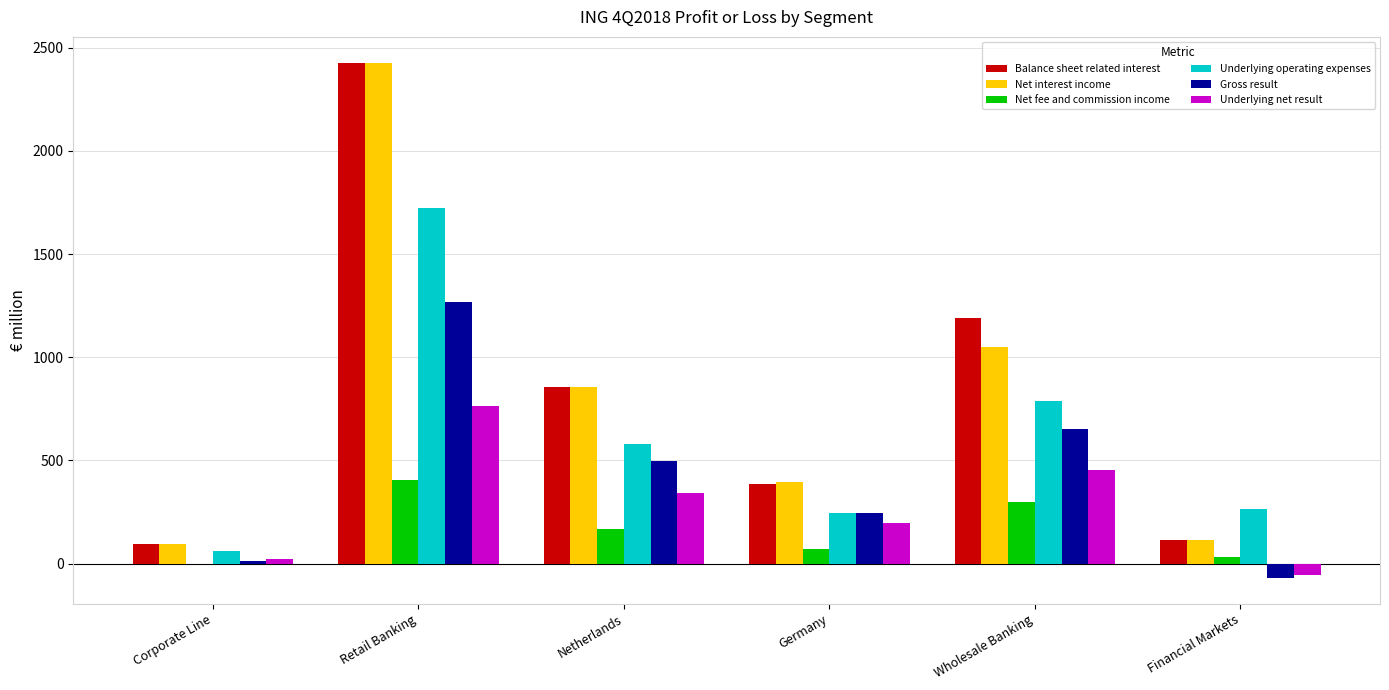

What is the sum of all Underlying net result values?

1720.5